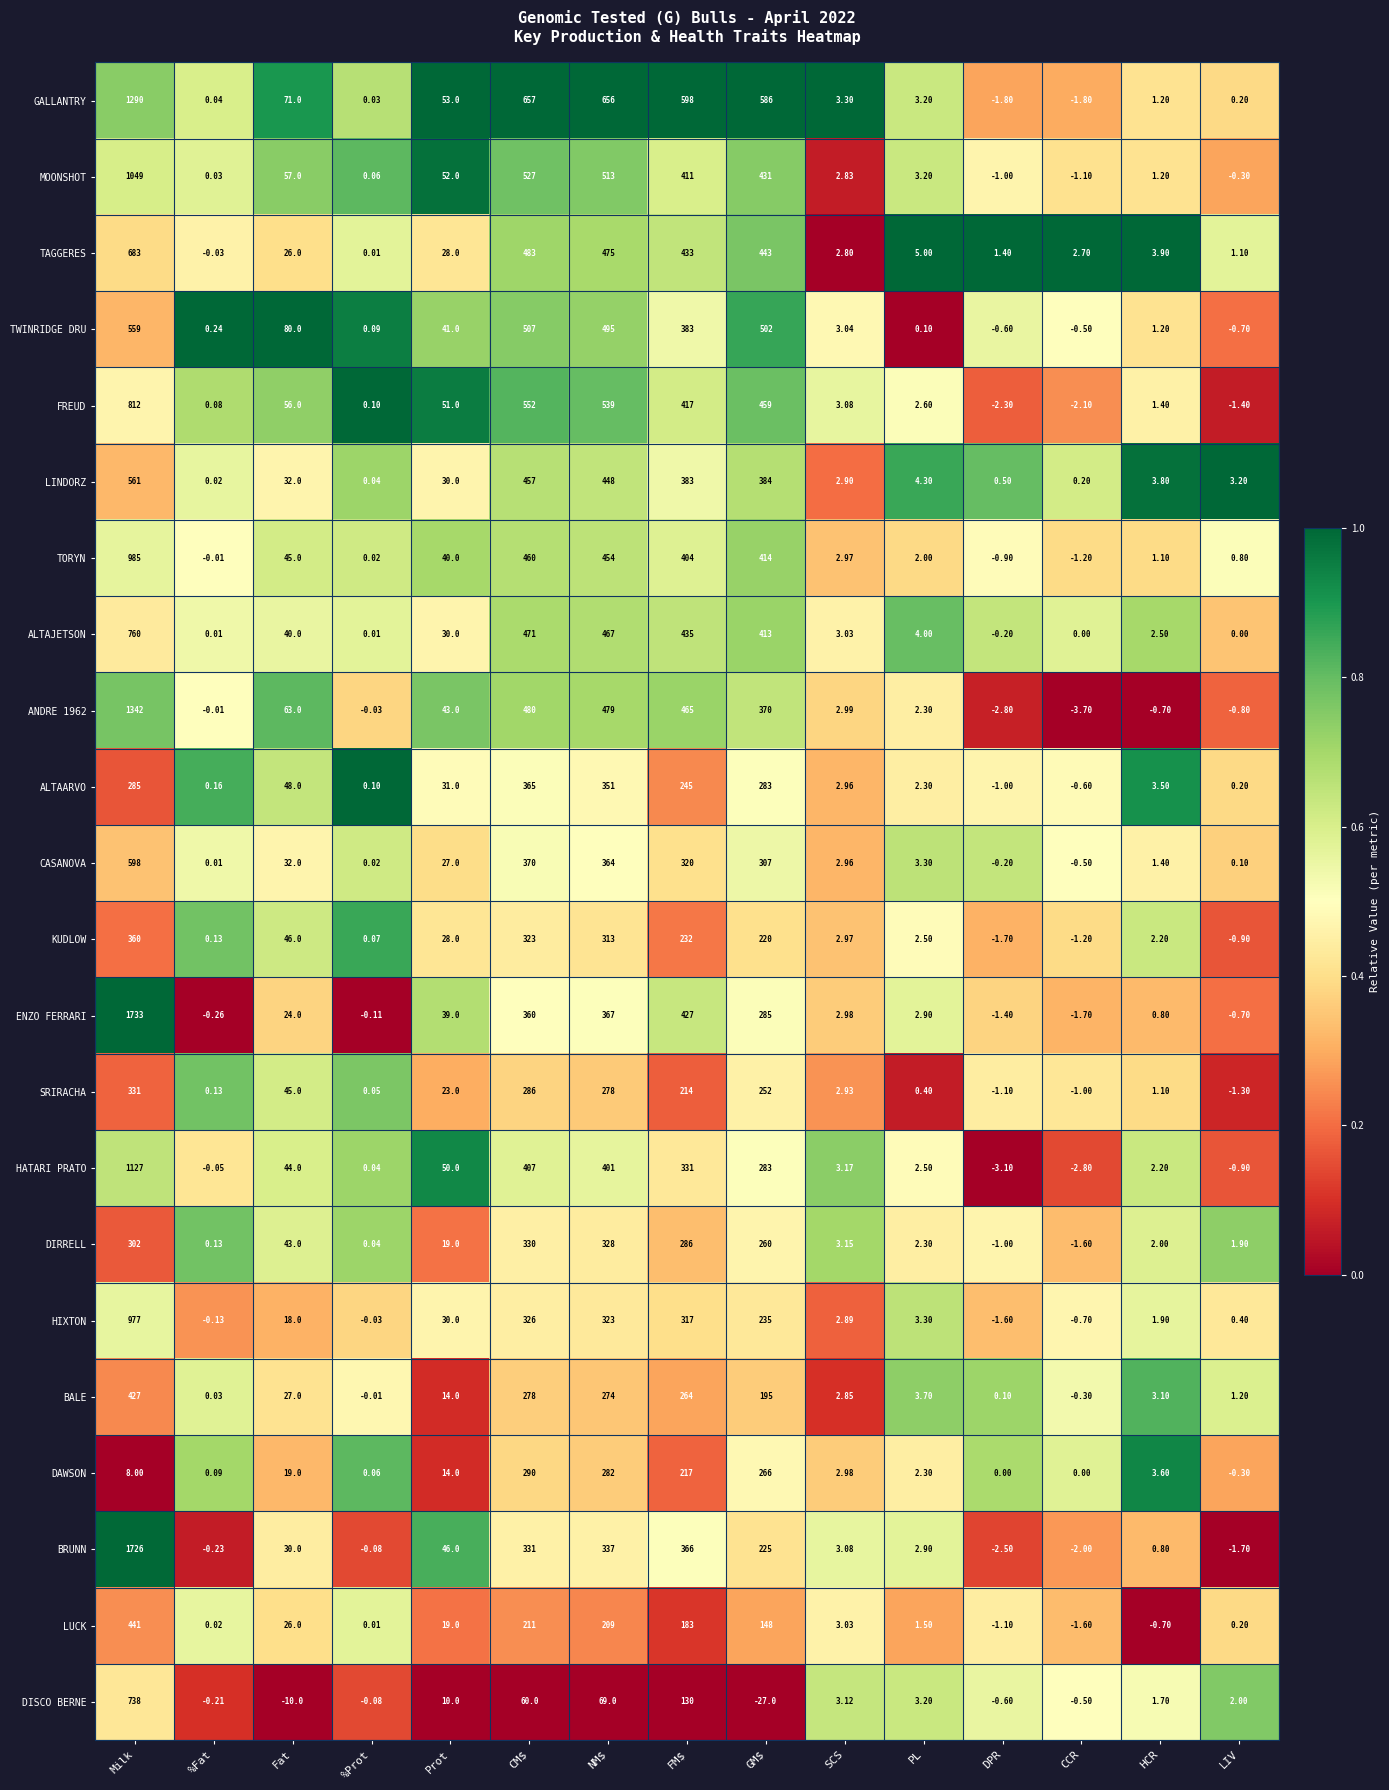

Is the value of DISCO BERNE at SCS greater than the value of DAWSON at DPR?

Yes